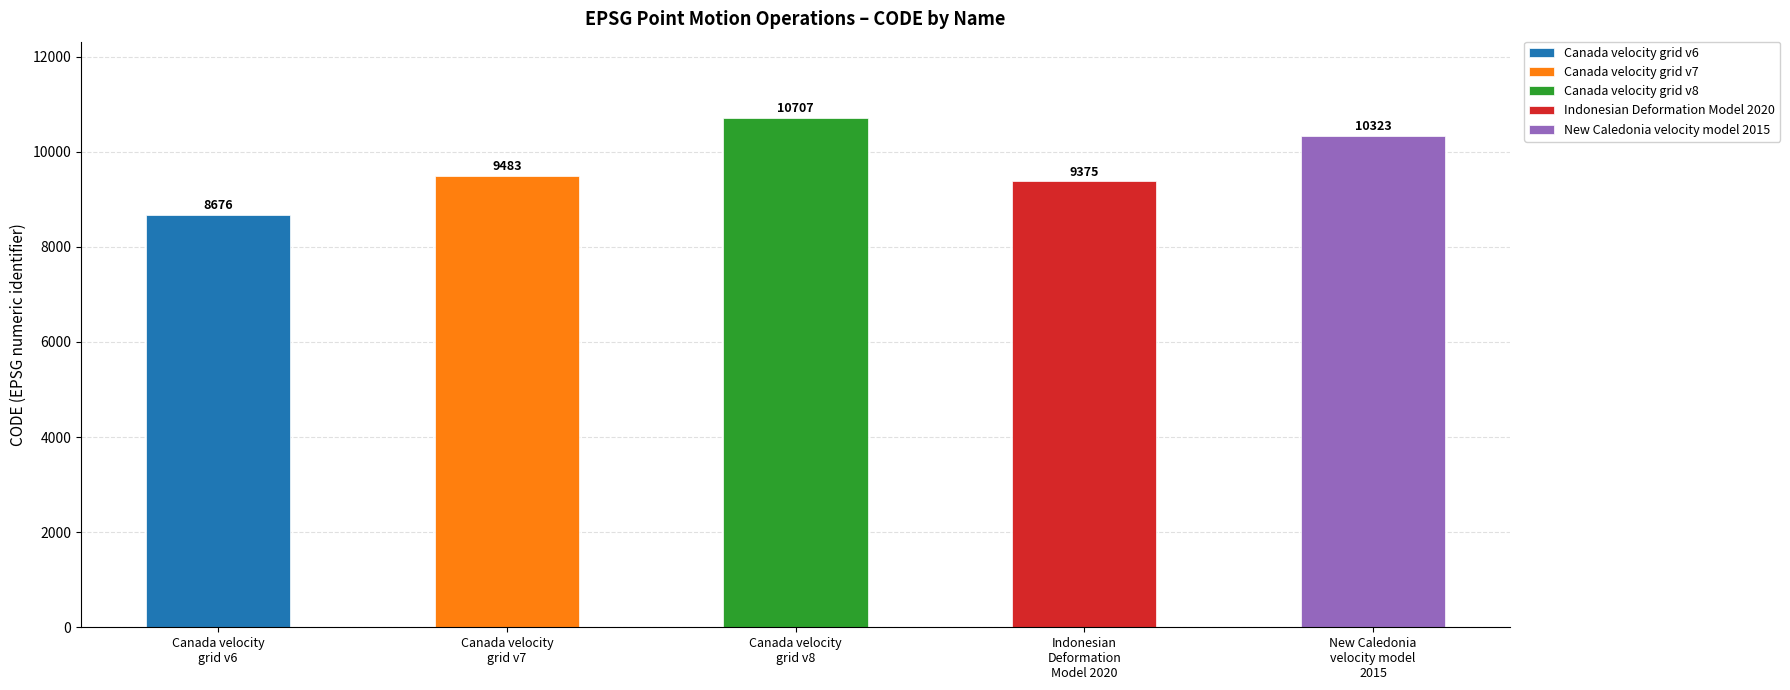

What is the value of the 4th bar from the left?

9375